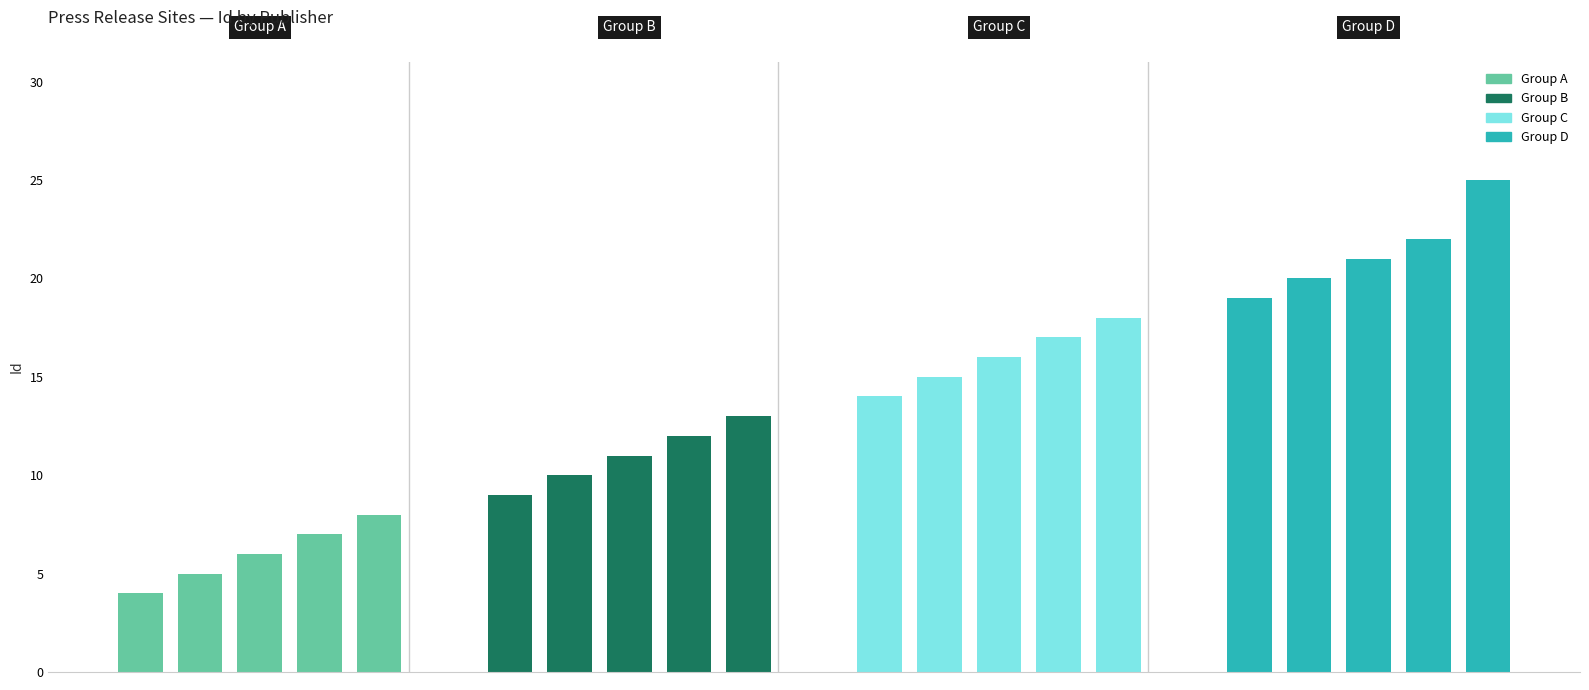

What is the total value across all series at 3?

58